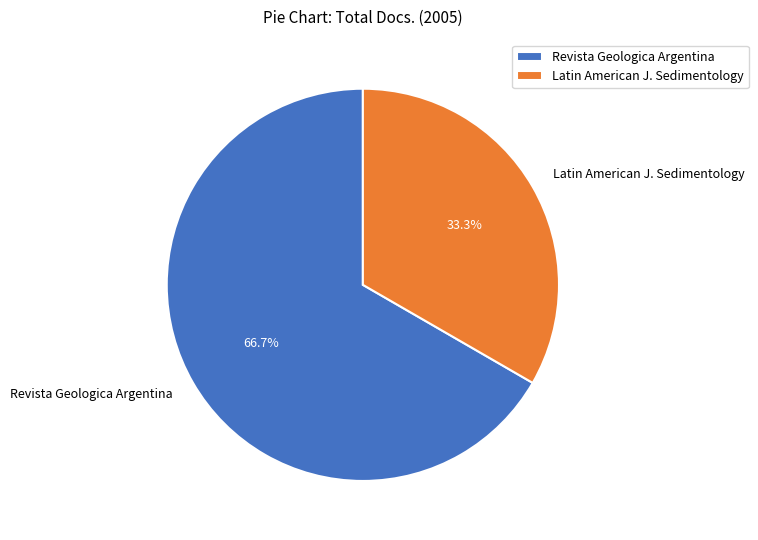

Which slice is the largest?

Revista Geologica Argentina